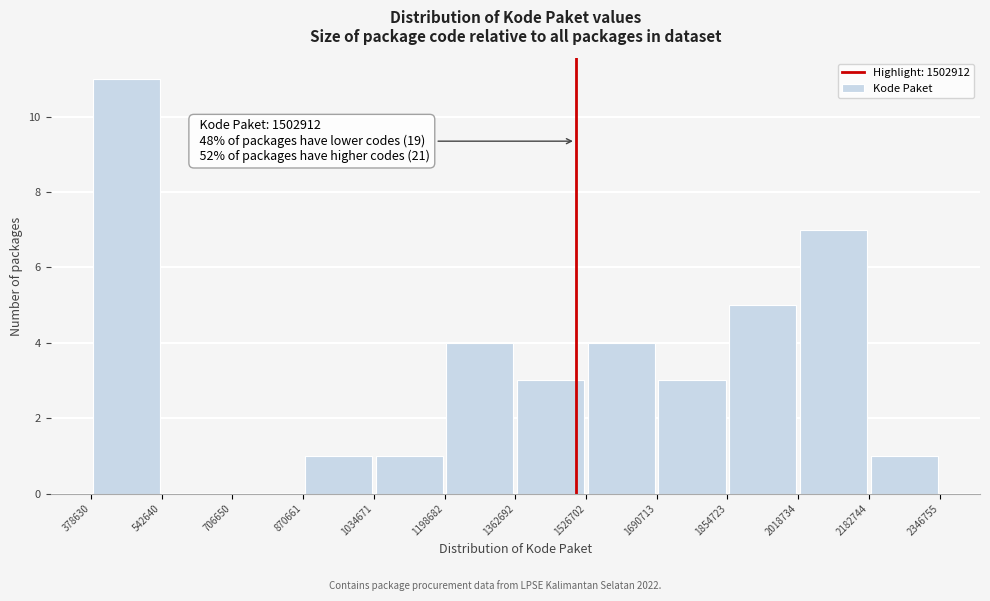

Which range on the x-axis has the tallest bar?

378630 to 542640